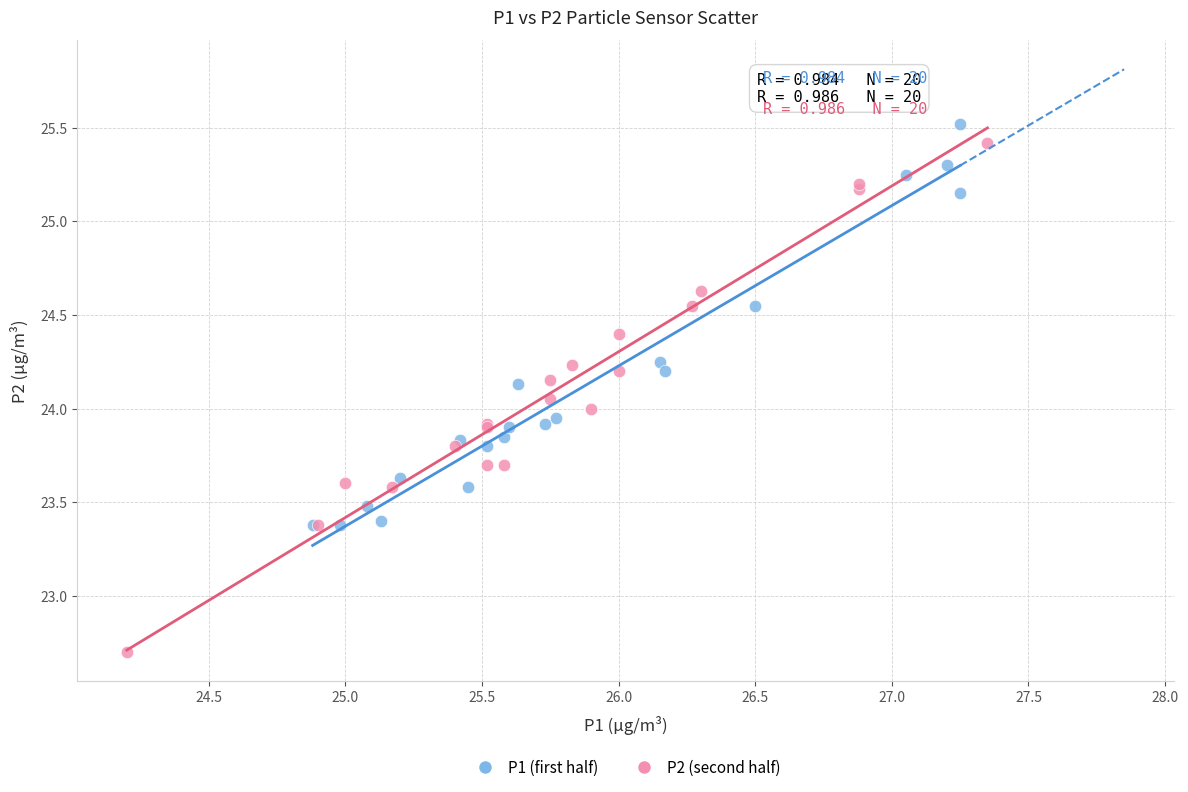

Which series reaches the maximum Y coordinate?

P1 (first half)